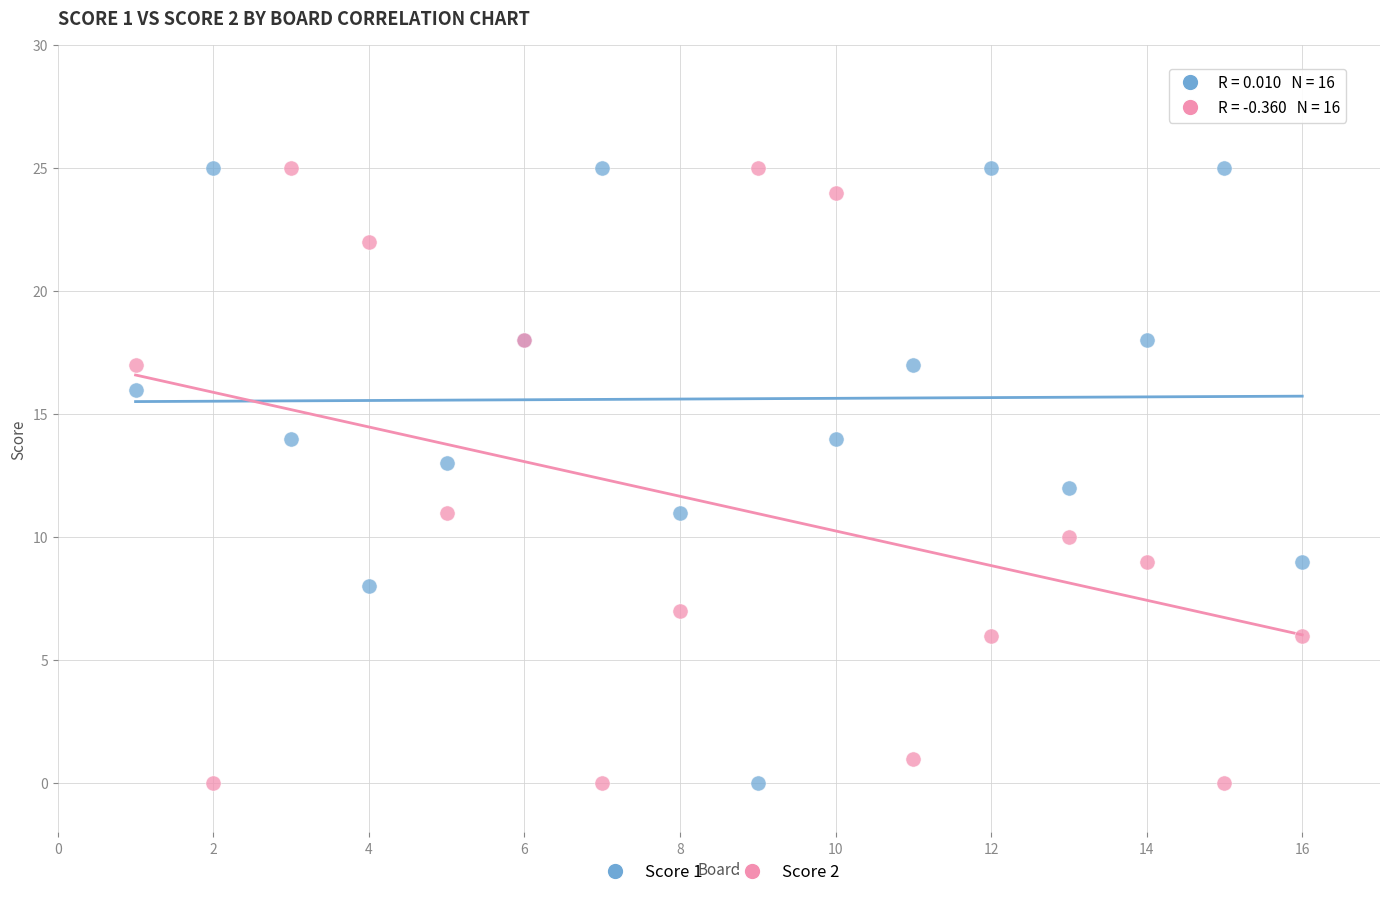

What is the X range (max minus min) for the scatter plot?

15